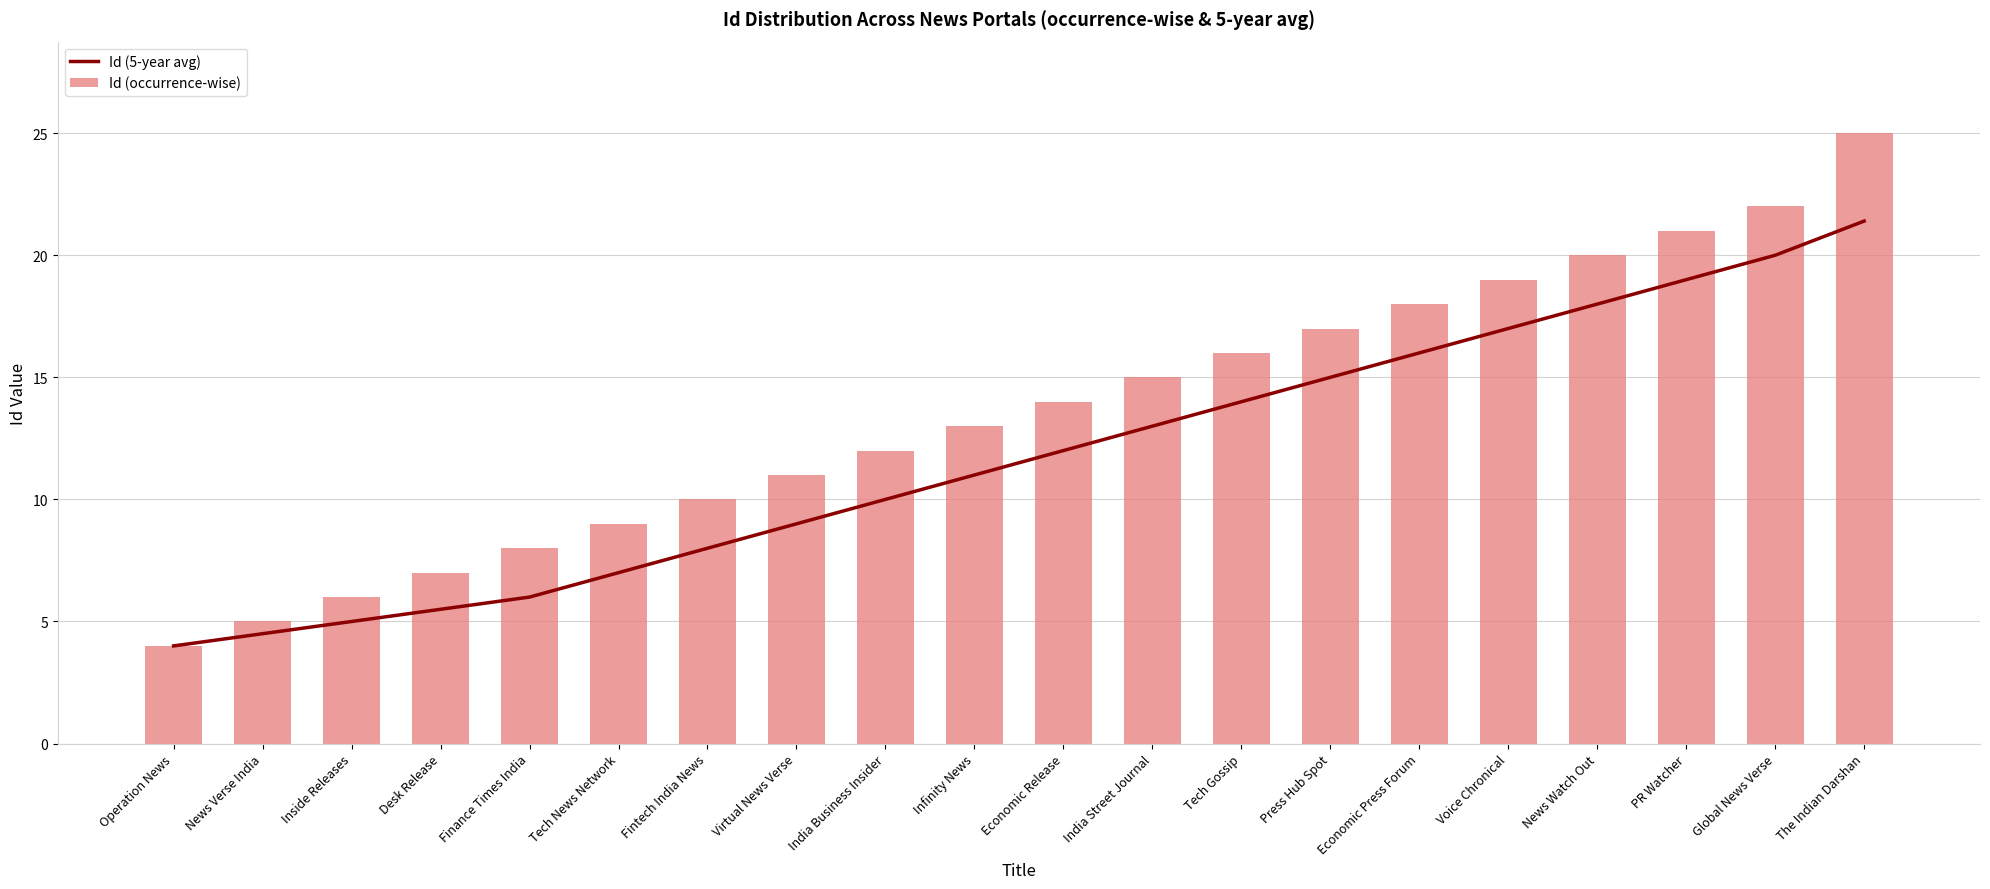

What is the average value of the Id (5-year avg) series?

11.8